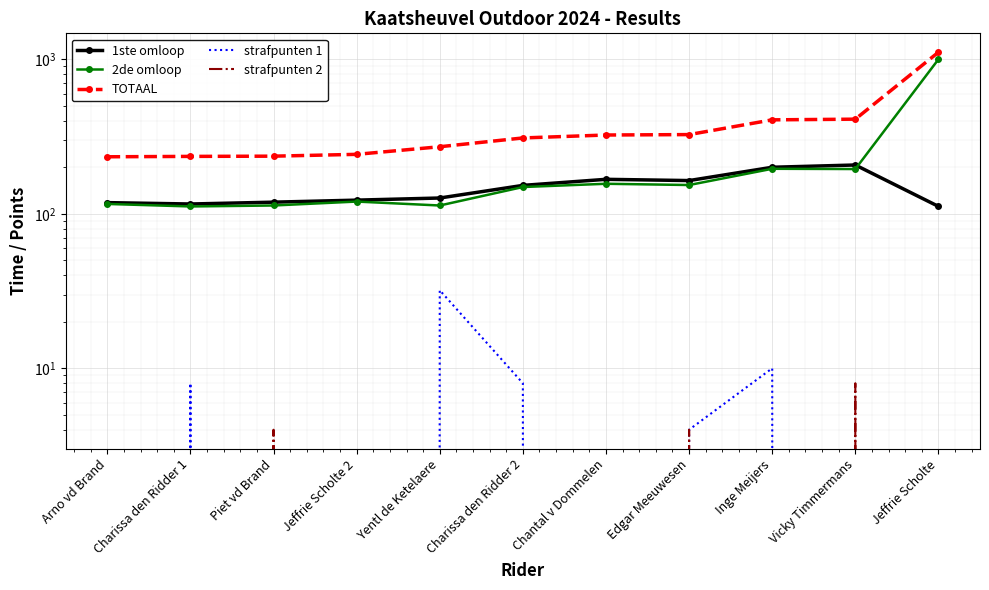

Between Jeffrie Scholte 2 and Jeffrie Scholte, which is larger?

Jeffrie Scholte 2